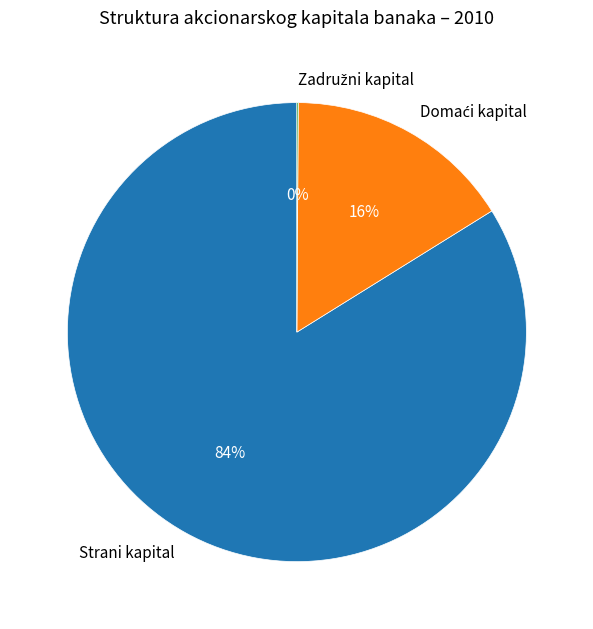

Does any single category account for the majority?

Yes